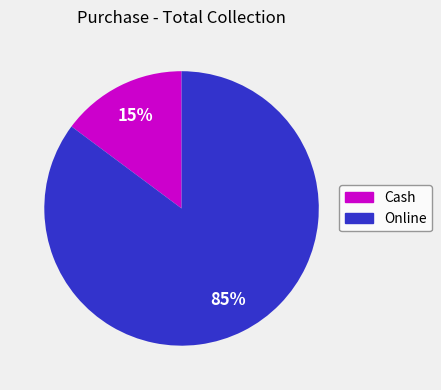

Which has a higher value, Online or Cash?

Online